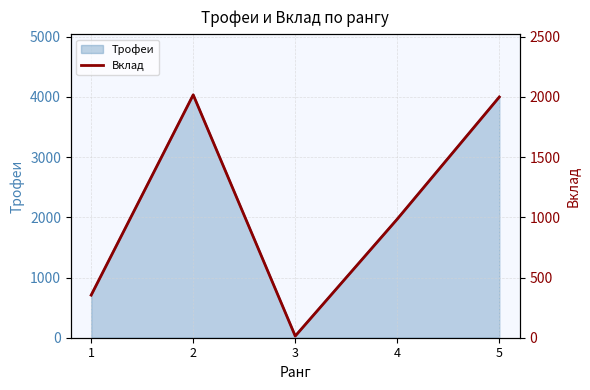

Which has a higher value, 2 or 1?

2